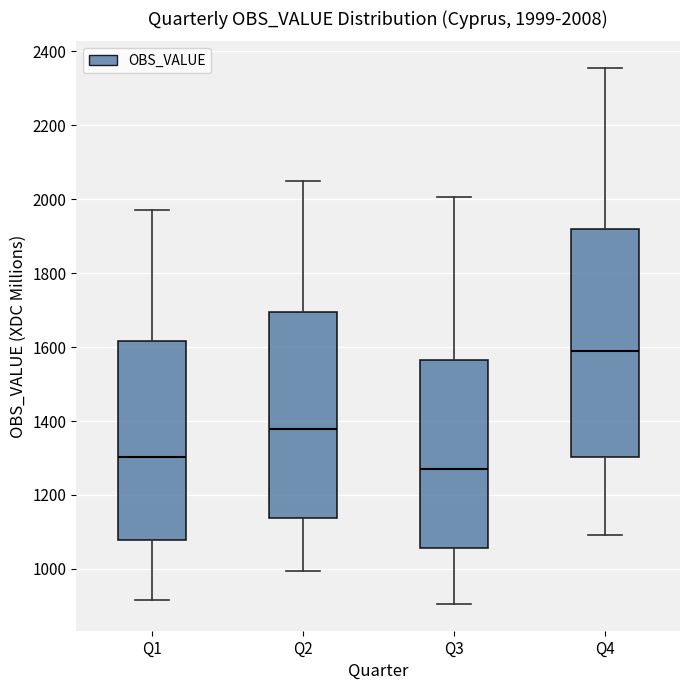

Which box is the tallest, from its lower edge to its upper edge?

Q4